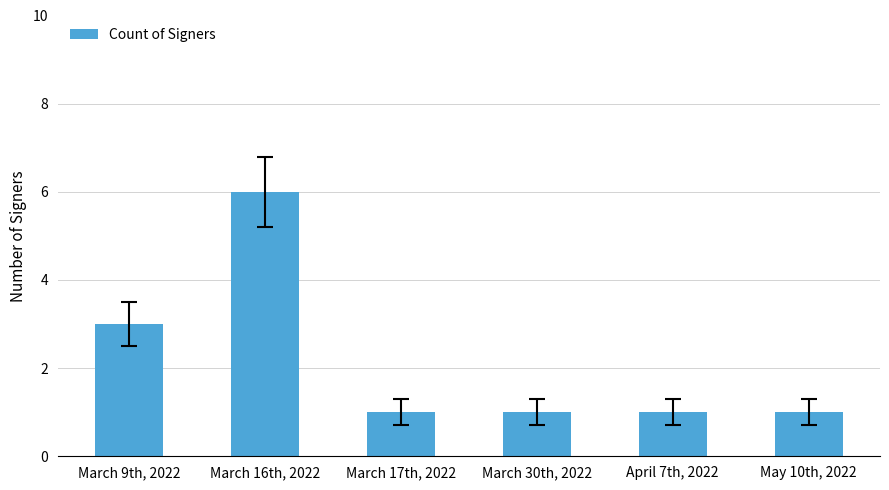

What is the ratio of the value at April 7th, 2022 to the value at March 17th, 2022?

1.0